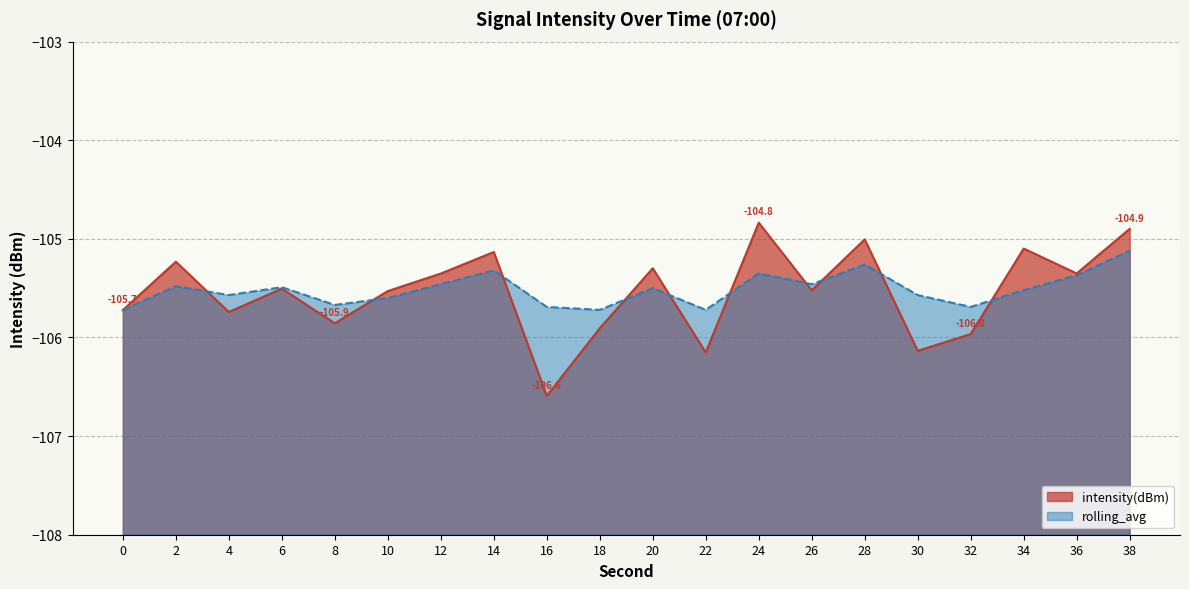

Where is rolling_avg nearest to the value -105?

38